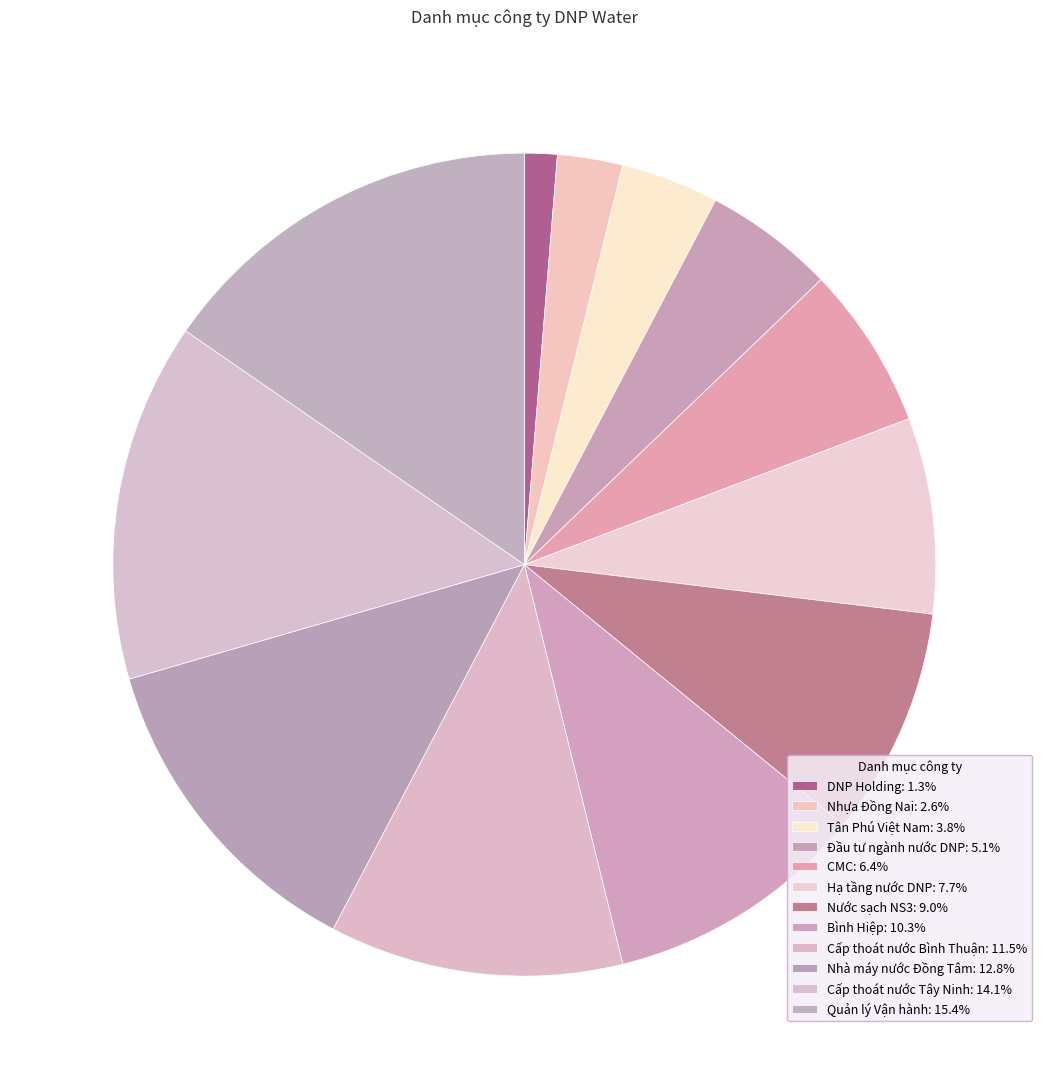

How many slices are in this pie chart?

12